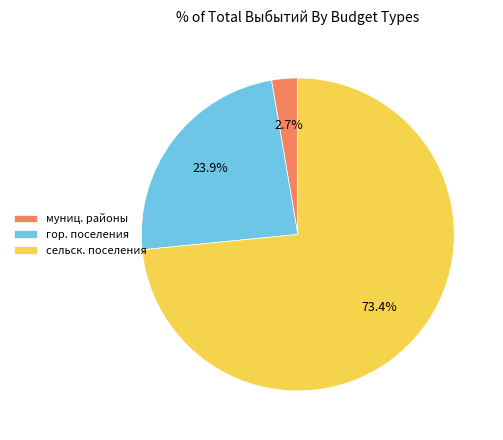

How many slices are in this pie chart?

3